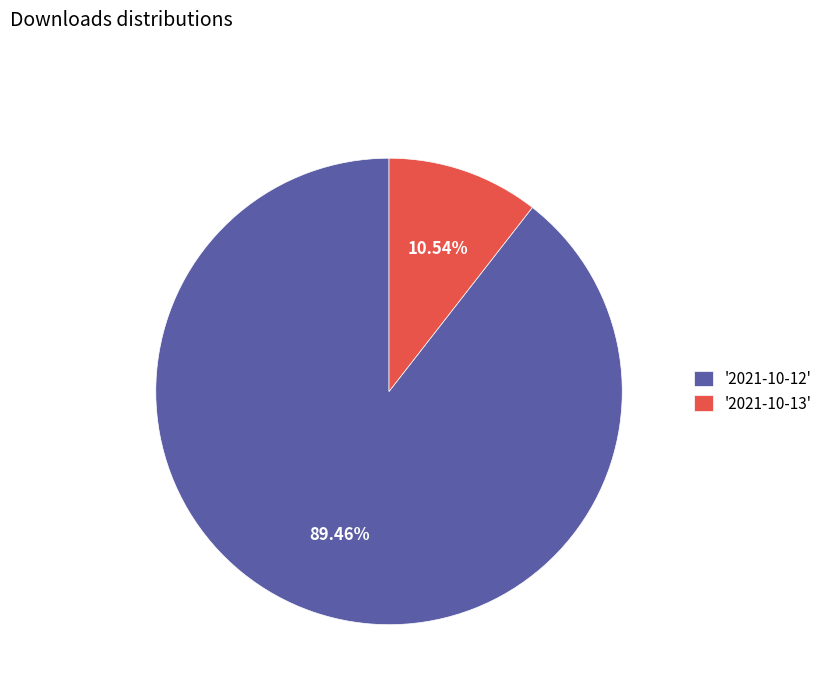

Do '2021-10-13' and '2021-10-12' together represent more than half of the pie?

Yes